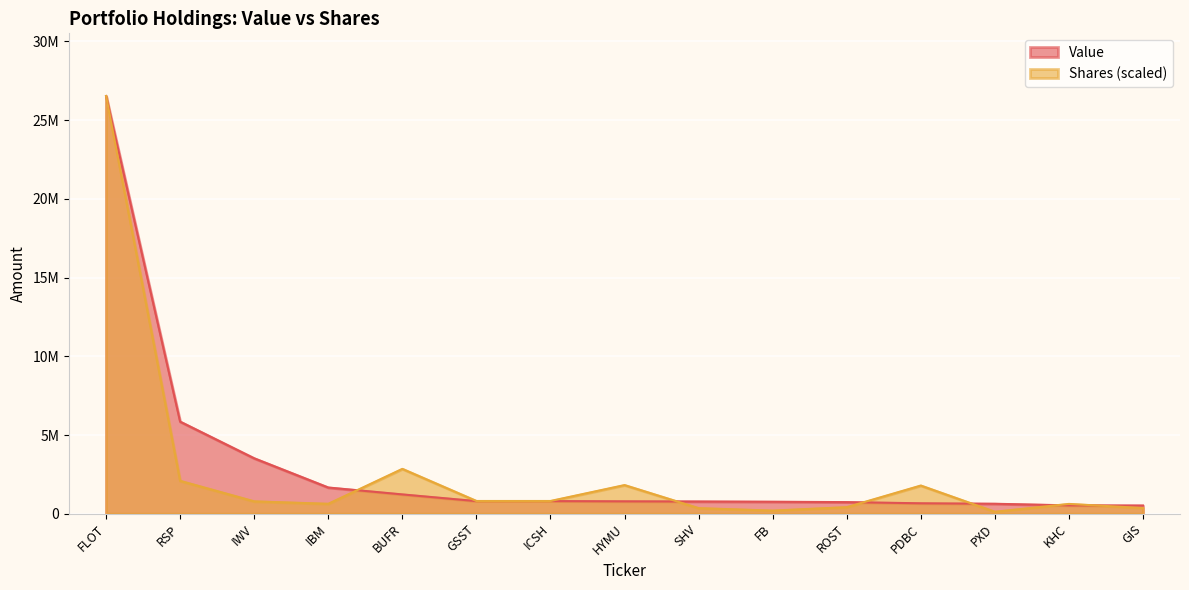

Read the Shares value at GIS.

365383.6